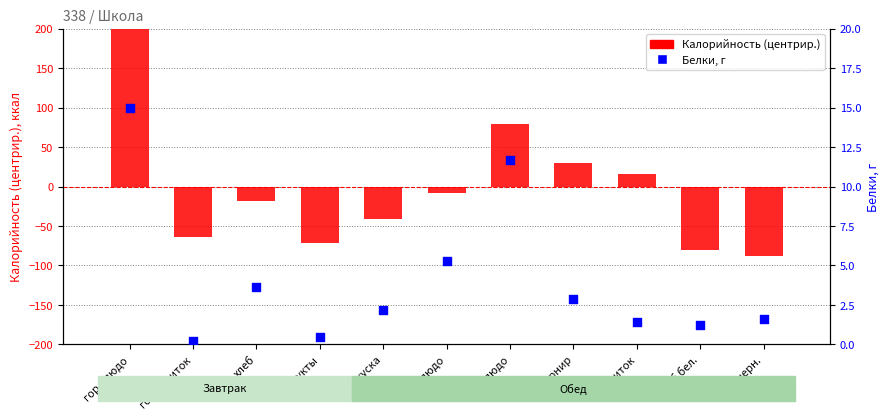

Which series has the largest Y range (max minus min)?

Калорийность (центрир.)